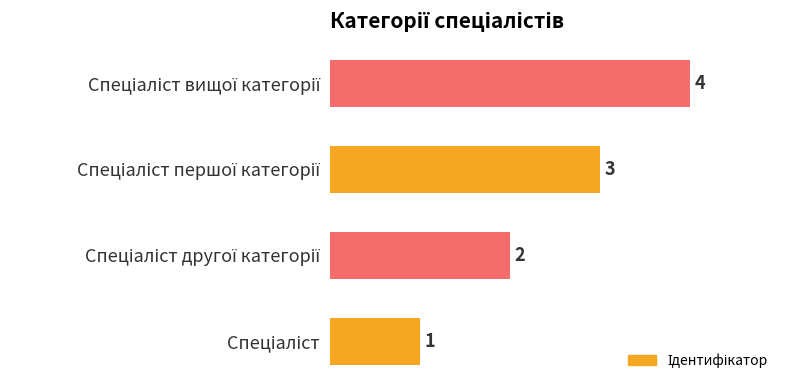

What is the sum of all values?

10